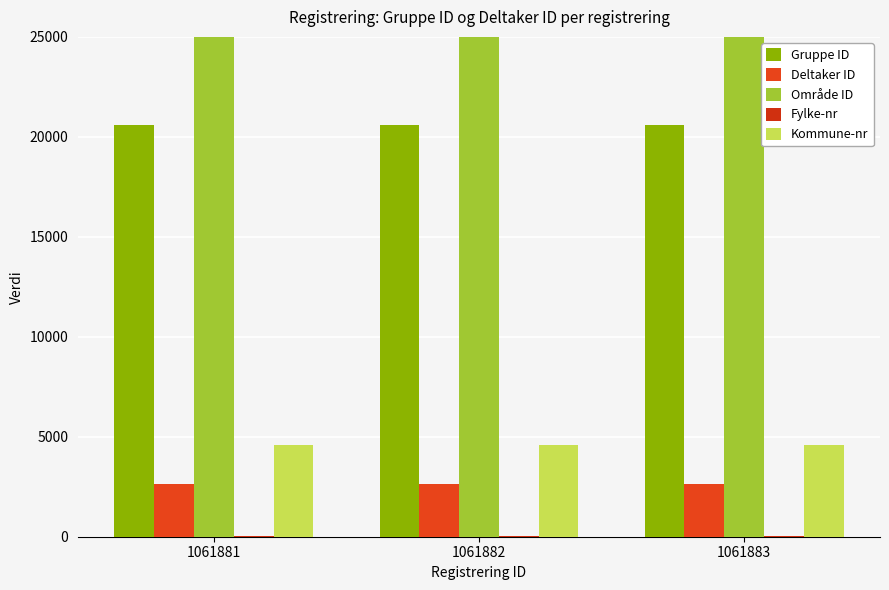

Reading left to right, transcribe all the data shown in this chart.

Gruppe ID: 1061881=20589	1061882=20590	1061883=20589
Deltaker ID: 1061881=2652	1061882=2652	1061883=2652
Område ID: 1061881=52597	1061882=52597	1061883=52597
Fylke-nr: 1061881=46	1061882=46	1061883=46
Kommune-nr: 1061881=4601	1061882=4601	1061883=4601